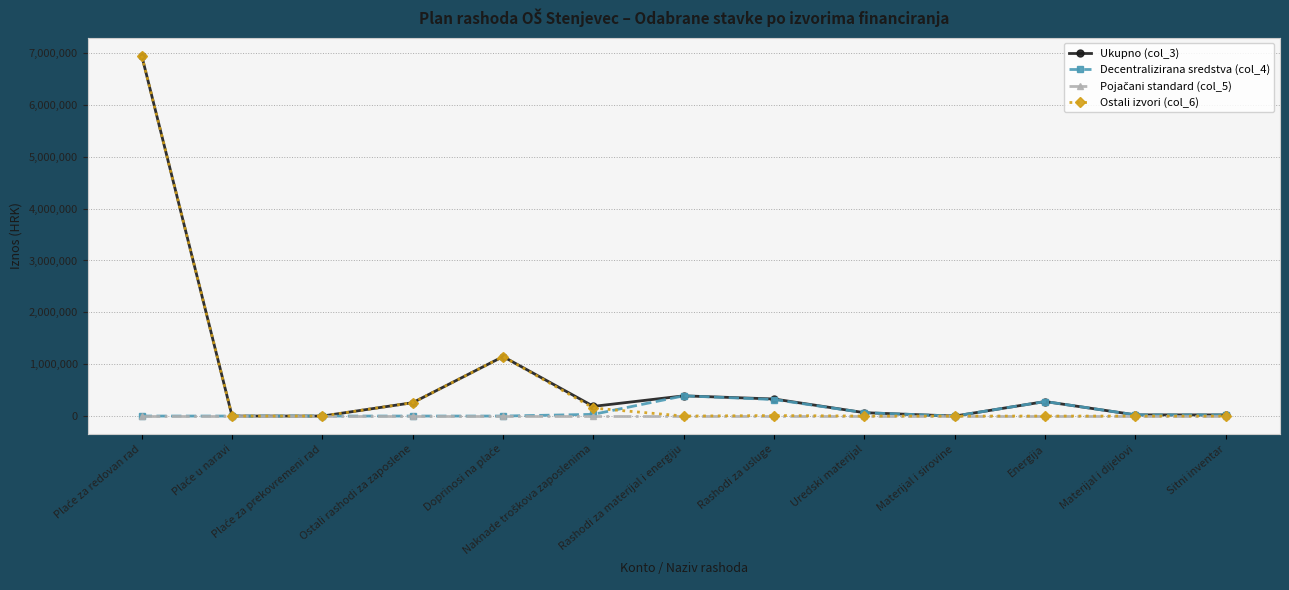

Is it true that Decentralizirana sredstva (col_4) equals 0 at Materijal i sirovine?

True